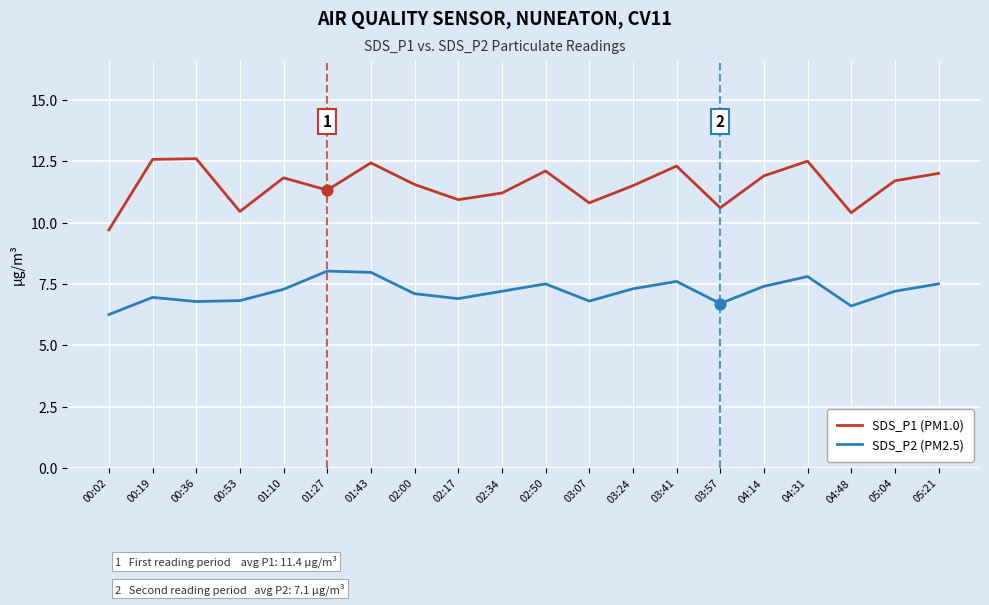

Which series has the largest total across all categories?

SDS_P1 (PM1.0)